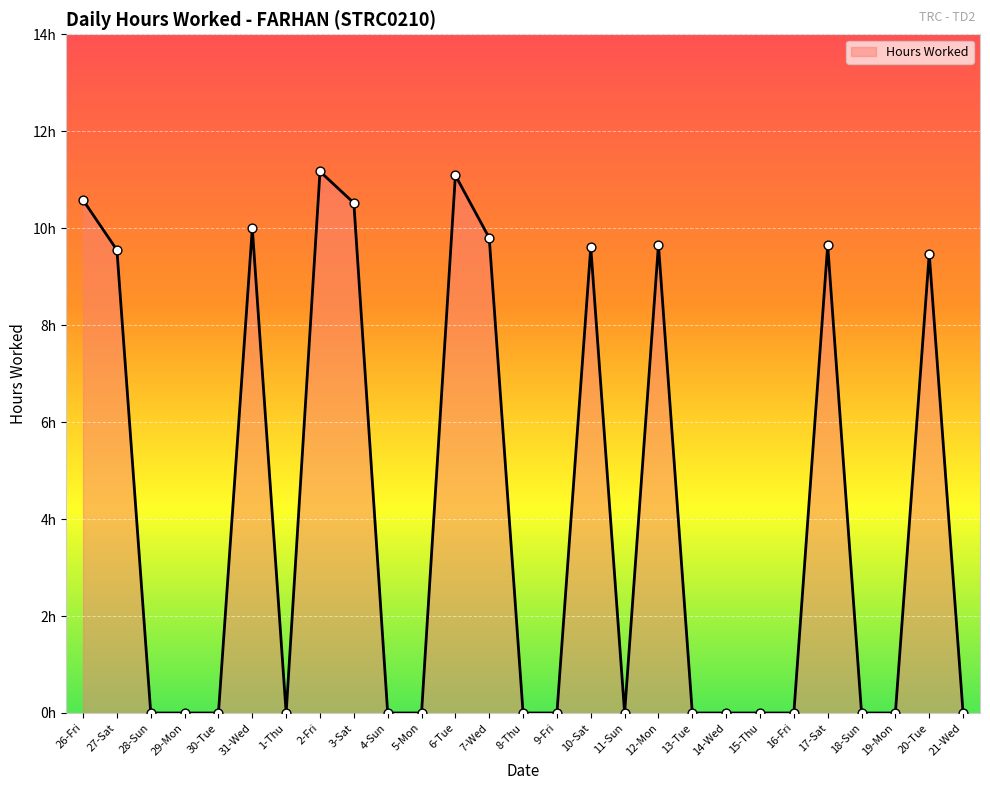

Between 31-Wed and 17-Sat, which is larger?

31-Wed